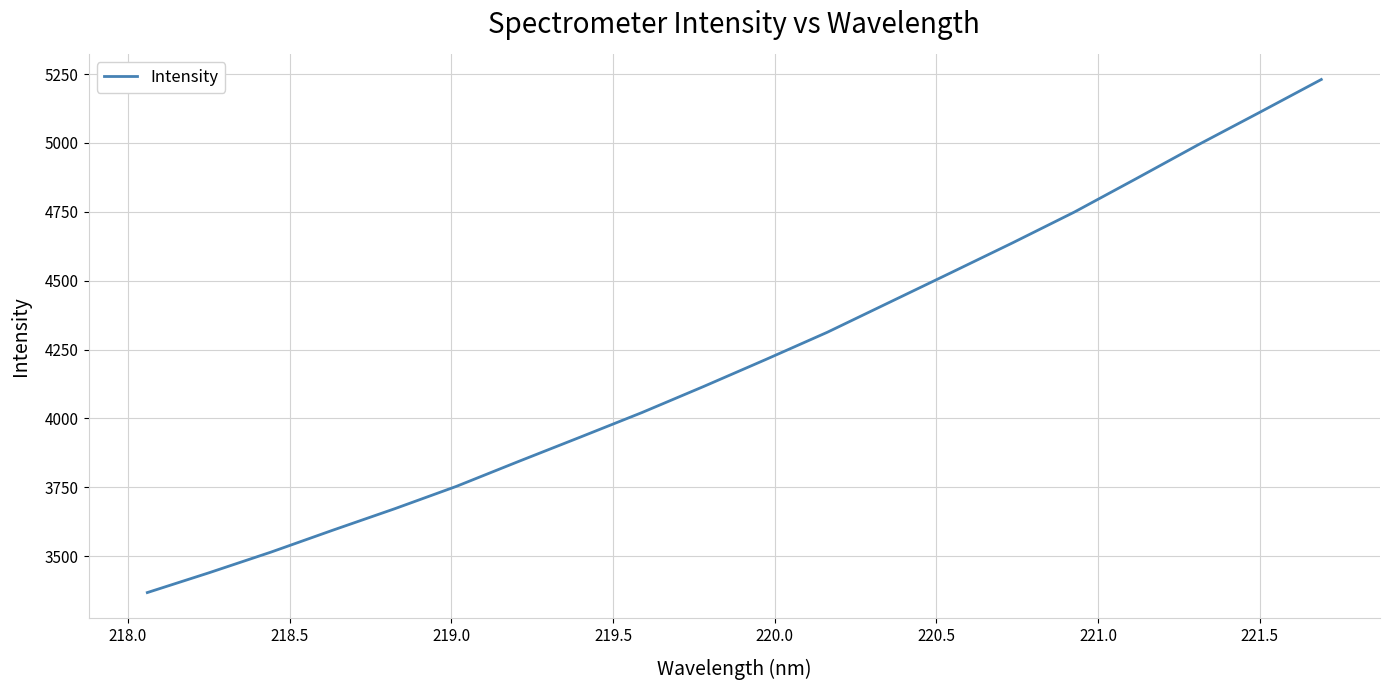

How many values are below 4213?

10